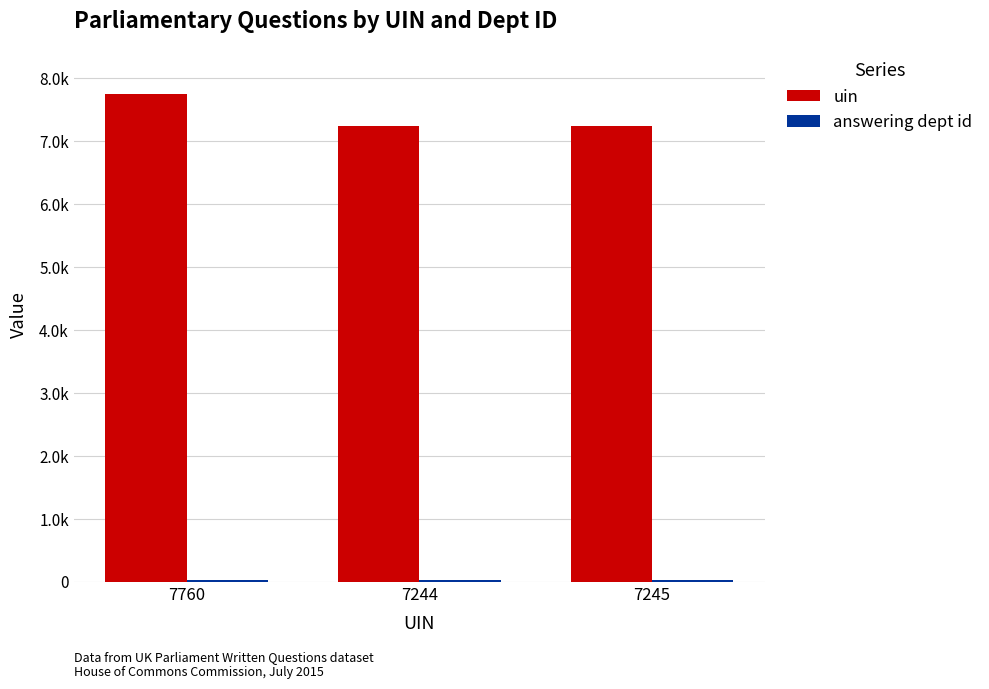

Between 7244 and 7245, which is larger?

7245